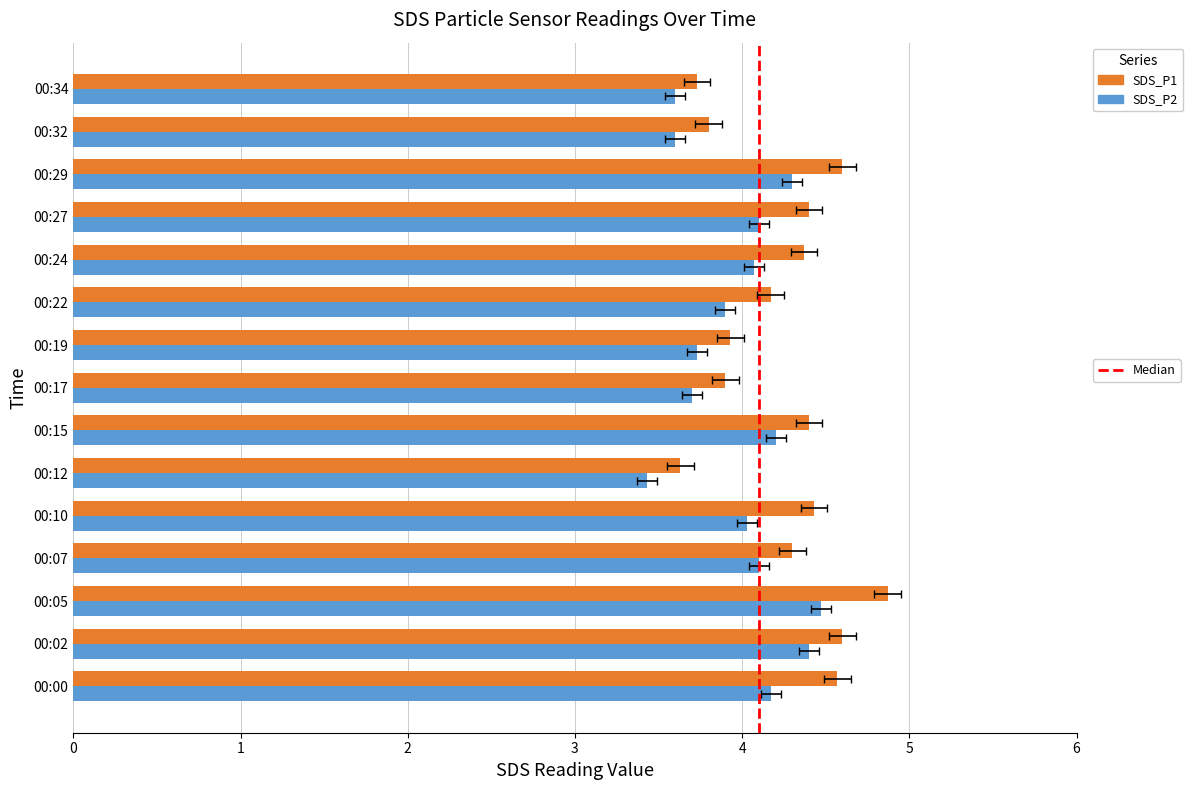

Which series has the largest total across all categories?

SDS_P1